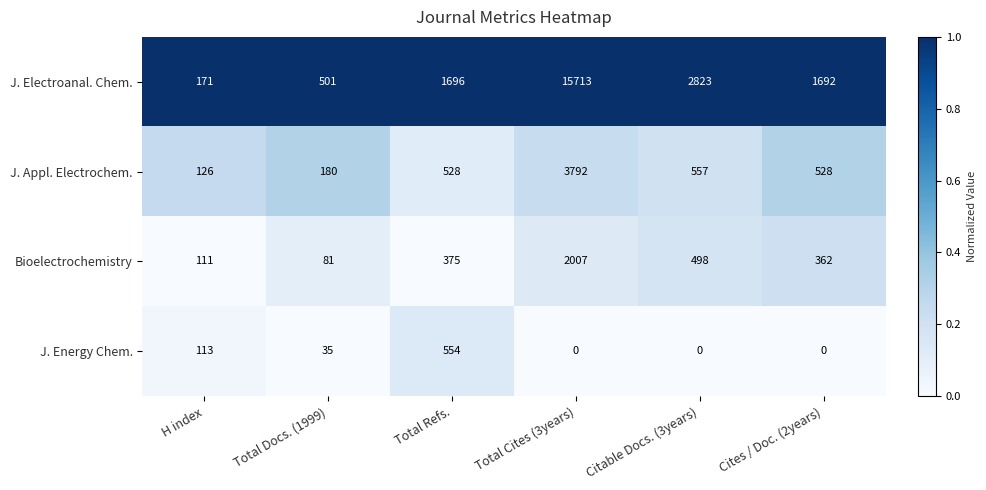

At which category is the sum across all series the highest?

Total Cites (3years)